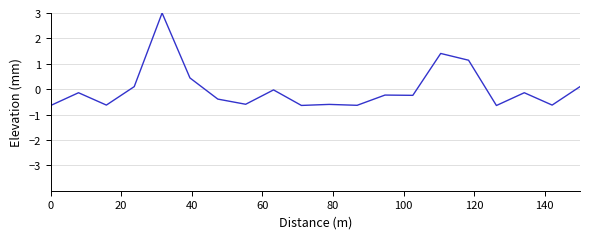

What is the minimum value shown in the chart?

-0.6